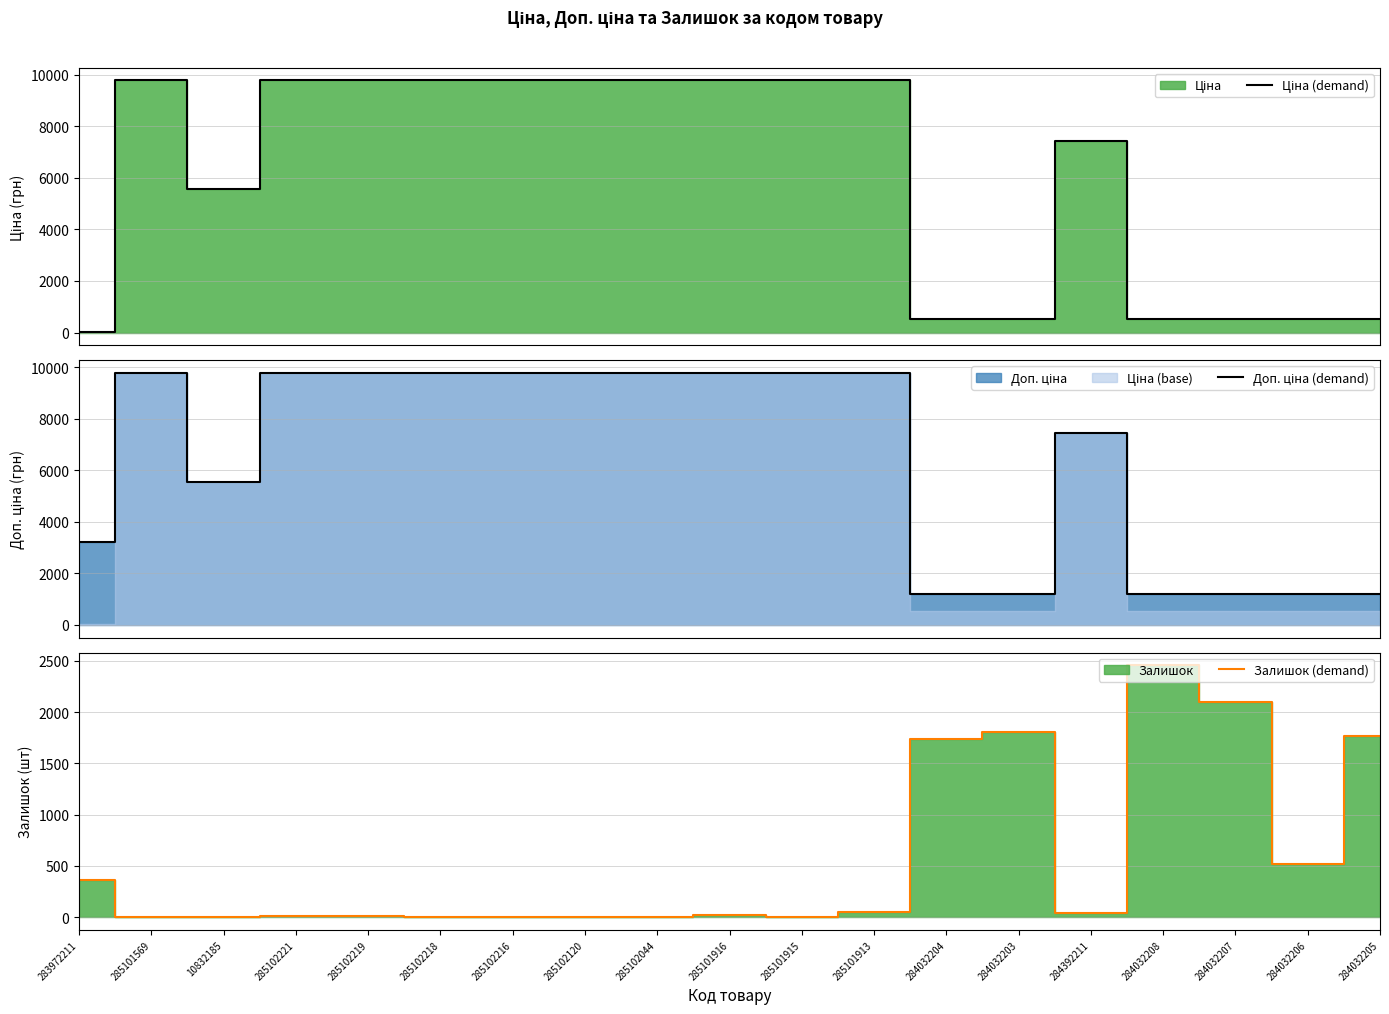

At which label does Доп. ціна (demand) reach its peak?

285101569